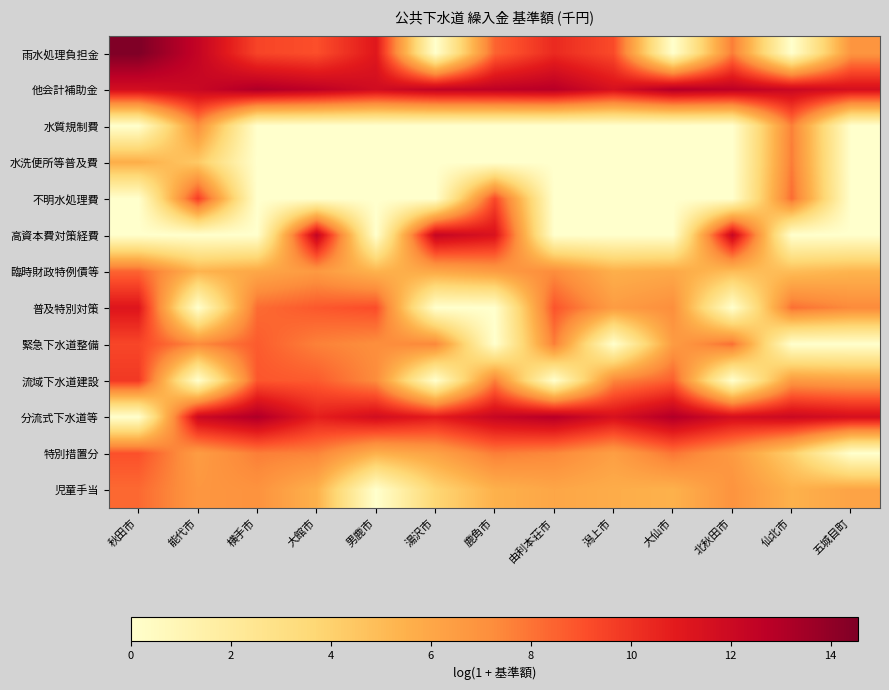

Reading right to left, transcribe all the data shown in this chart.

雨水処理負担金: 五城目町=6.9	仙北市=0.0	北秋田市=7.7	大仙市=0.0	潟上市=9.2	由利本荘市=10.3	鹿角市=8.5	湯沢市=0.0	男鹿市=11.1	大館市=9.1	横手市=9.4	能代市=12.4	秋田市=14.5
他会計補助金: 五城目町=11.6	仙北市=12.1	北秋田市=12.6	大仙市=13.0	潟上市=11.5	由利本荘市=12.9	鹿角市=12.6	湯沢市=12.5	男鹿市=11.8	大館市=12.6	横手市=13.1	能代市=12.1	秋田市=11.7
水質規制費: 五城目町=0.0	仙北市=7.6	北秋田市=0.0	大仙市=0.0	潟上市=0.0	由利本荘市=0.0	鹿角市=0.0	湯沢市=0.0	男鹿市=0.0	大館市=0.0	横手市=0.0	能代市=7.1	秋田市=0.0
水洗便所等普及費: 五城目町=0.0	仙北市=7.8	北秋田市=0.0	大仙市=0.0	潟上市=0.0	由利本荘市=0.0	鹿角市=0.0	湯沢市=0.0	男鹿市=0.0	大館市=0.0	横手市=0.0	能代市=4.4	秋田市=5.6
不明水処理費: 五城目町=0.0	仙北市=8.2	北秋田市=0.0	大仙市=0.0	潟上市=0.0	由利本荘市=0.0	鹿角市=9.3	湯沢市=0.0	男鹿市=0.0	大館市=0.0	横手市=0.0	能代市=9.6	秋田市=0.0
高資本費対策経費: 五城目町=0.0	仙北市=0.0	北秋田市=12.2	大仙市=0.0	潟上市=0.0	由利本荘市=0.0	鹿角市=11.3	湯沢市=12.2	男鹿市=0.0	大館市=12.4	横手市=0.0	能代市=0.0	秋田市=0.0
臨時財政特例債等: 五城目町=5.4	仙北市=4.9	北秋田市=5.0	大仙市=5.9	潟上市=5.6	由利本荘市=7.2	鹿角市=6.5	湯沢市=5.9	男鹿市=5.4	大館市=6.7	横手市=6.0	能代市=5.4	秋田市=8.4
普及特別対策: 五城目町=7.3	仙北市=8.1	北秋田市=0.0	大仙市=7.2	潟上市=6.5	由利本荘市=8.9	鹿角市=0.0	湯沢市=0.0	男鹿市=9.1	大館市=8.8	横手市=8.2	能代市=0.0	秋田市=11.1
緊急下水道整備: 五城目町=0.0	仙北市=0.0	北秋田市=8.1	大仙市=6.5	潟上市=0.0	由利本荘市=7.7	鹿角市=0.0	湯沢市=7.4	男鹿市=7.2	大館市=7.6	横手市=8.7	能代市=7.3	秋田市=9.4
流域下水道建設: 五城目町=6.4	仙北市=6.6	北秋田市=0.0	大仙市=8.6	潟上市=7.4	由利本荘市=0.0	鹿角市=7.7	湯沢市=0.0	男鹿市=7.3	大館市=8.7	横手市=8.8	能代市=0.0	秋田市=9.8
分流式下水道等: 五城目町=11.5	仙北市=12.0	北秋田市=11.6	大仙市=13.0	潟上市=11.5	由利本荘市=12.8	鹿角市=12.2	湯沢市=10.9	男鹿市=11.7	大館市=10.7	横手市=13.1	能代市=12.0	秋田市=0.0
特別措置分: 五城目町=0.0	仙北市=4.1	北秋田市=6.6	大仙市=8.0	潟上市=6.4	由利本荘市=7.4	鹿角市=7.8	湯沢市=6.2	男鹿市=5.5	大館市=7.5	横手市=7.7	能代市=6.5	秋田市=9.0
児童手当: 五城目町=6.1	仙北市=5.5	北秋田市=6.9	大仙市=5.5	潟上市=5.7	由利本荘市=6.0	鹿角市=5.5	湯沢市=3.7	男鹿市=0.0	大館市=5.5	横手市=7.0	能代市=6.8	秋田市=8.3